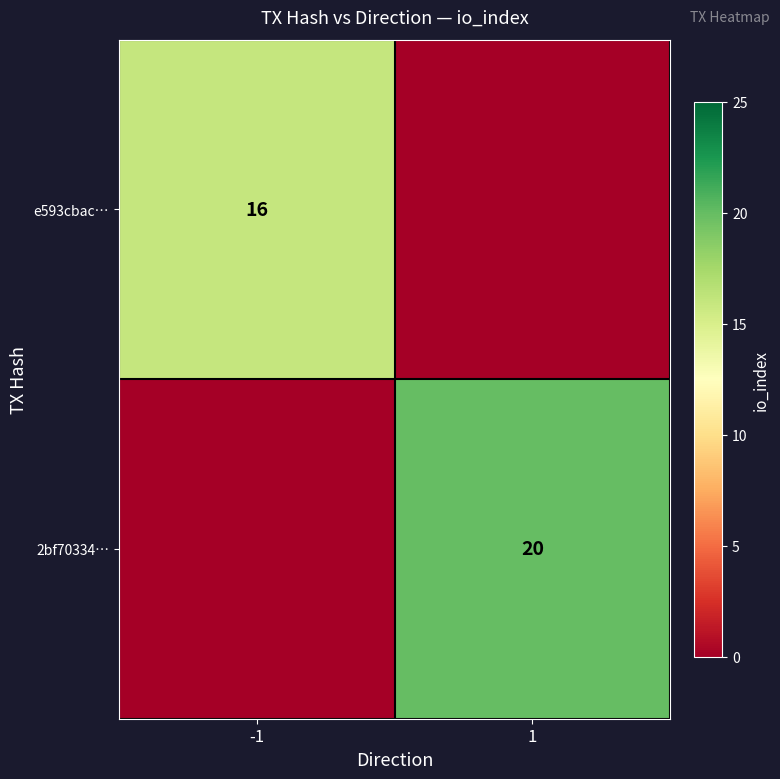

How many data points does each series have?

2